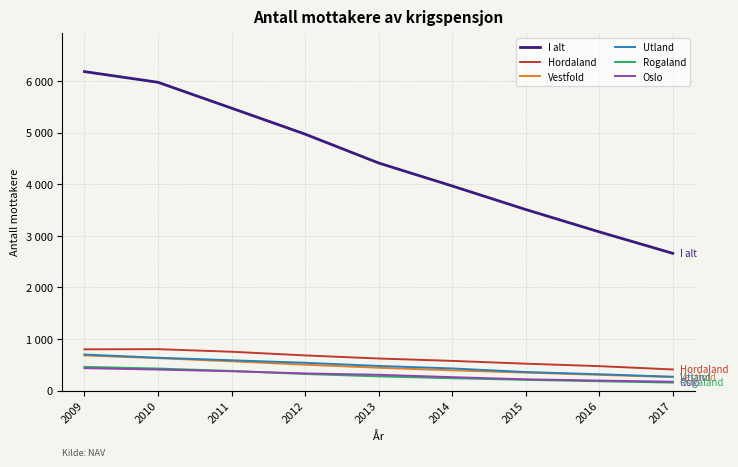

True or false: Utland has more than 2 interior local peaks.

False